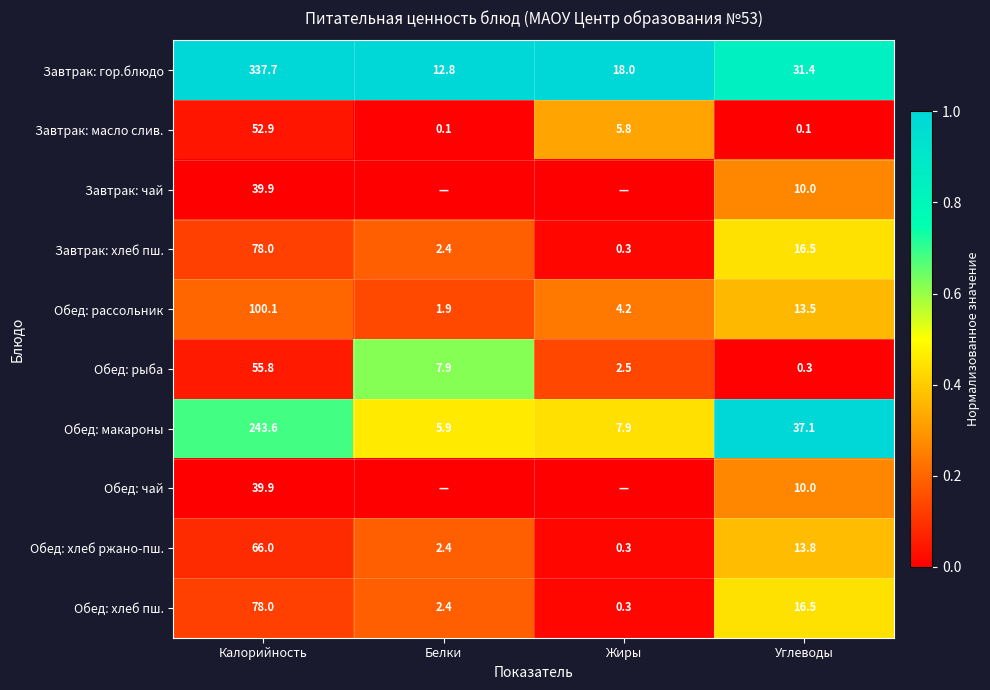

At which label does Обед: хлеб пш. reach its peak?

Калорийность